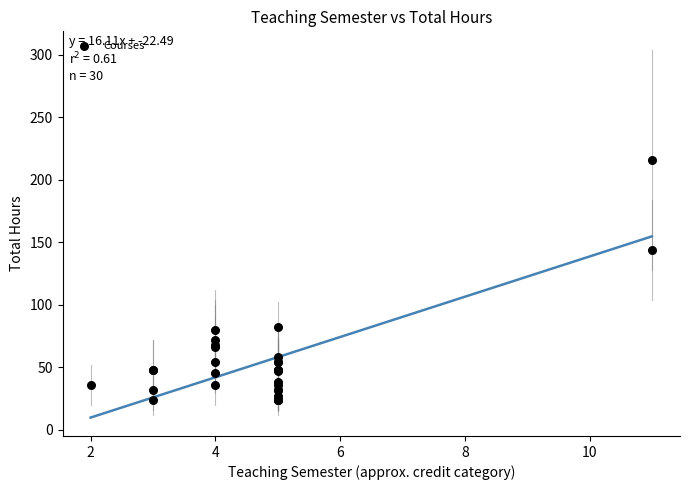

What Y value in the scatter plot is closest to 120?

144